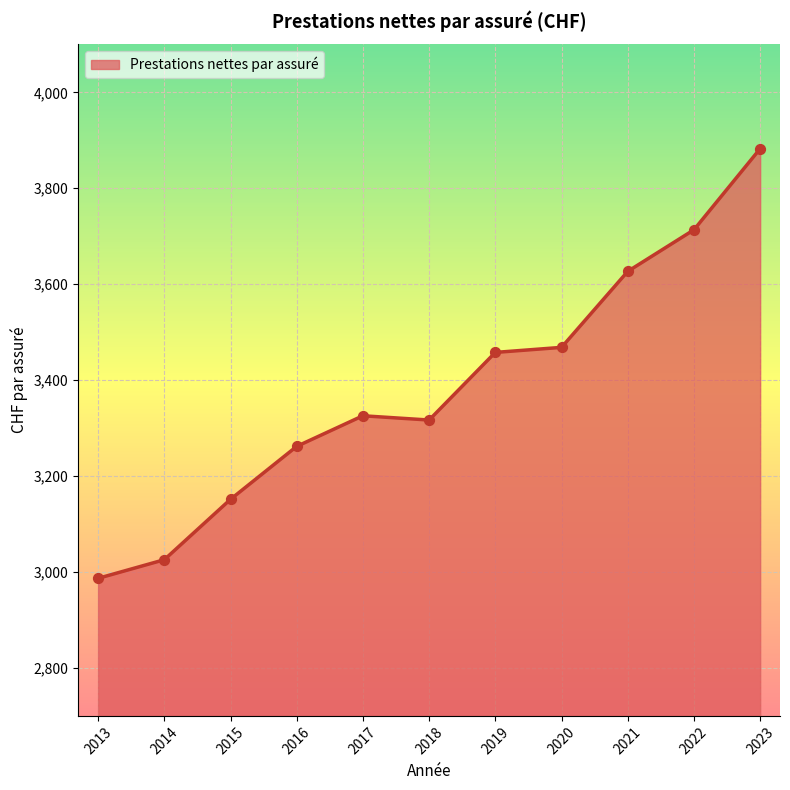

Approximately how many times larger is the value at 2015 compared to 2016?

1.0